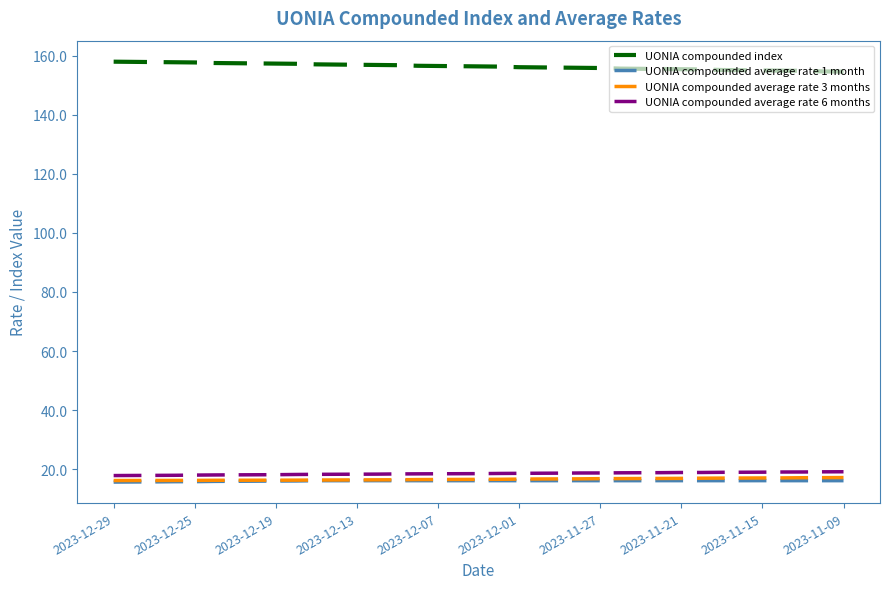

True or false: UONIA compounded index and UONIA compounded average rate 6 months intersect in this chart.

False